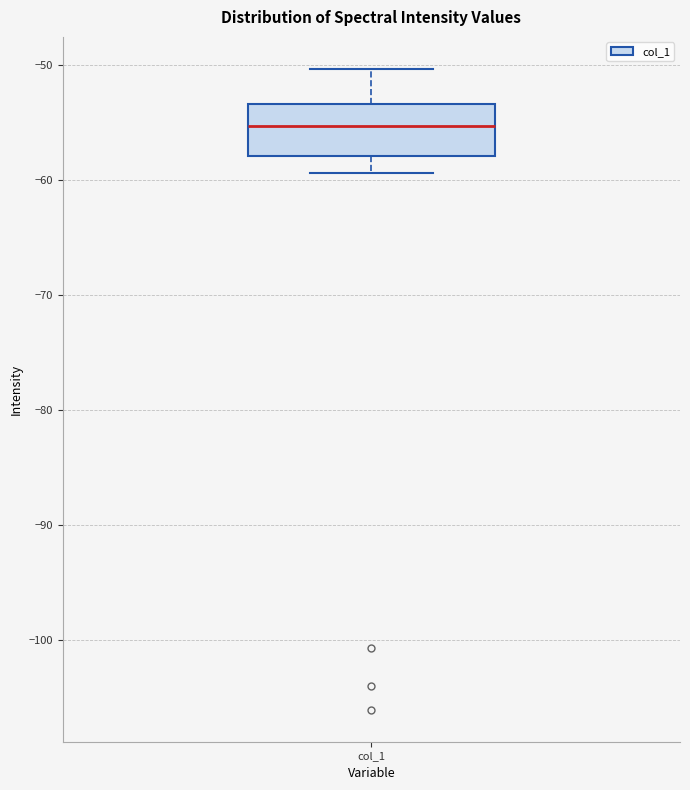

Read this box plot against the y-axis: the position of the median line, the range covered by the box, and the ends of both whiskers. The values are not printed on the chart, so give them approximately, as read against the axis.

median -55, box -58 to -53, whiskers -59 to -50